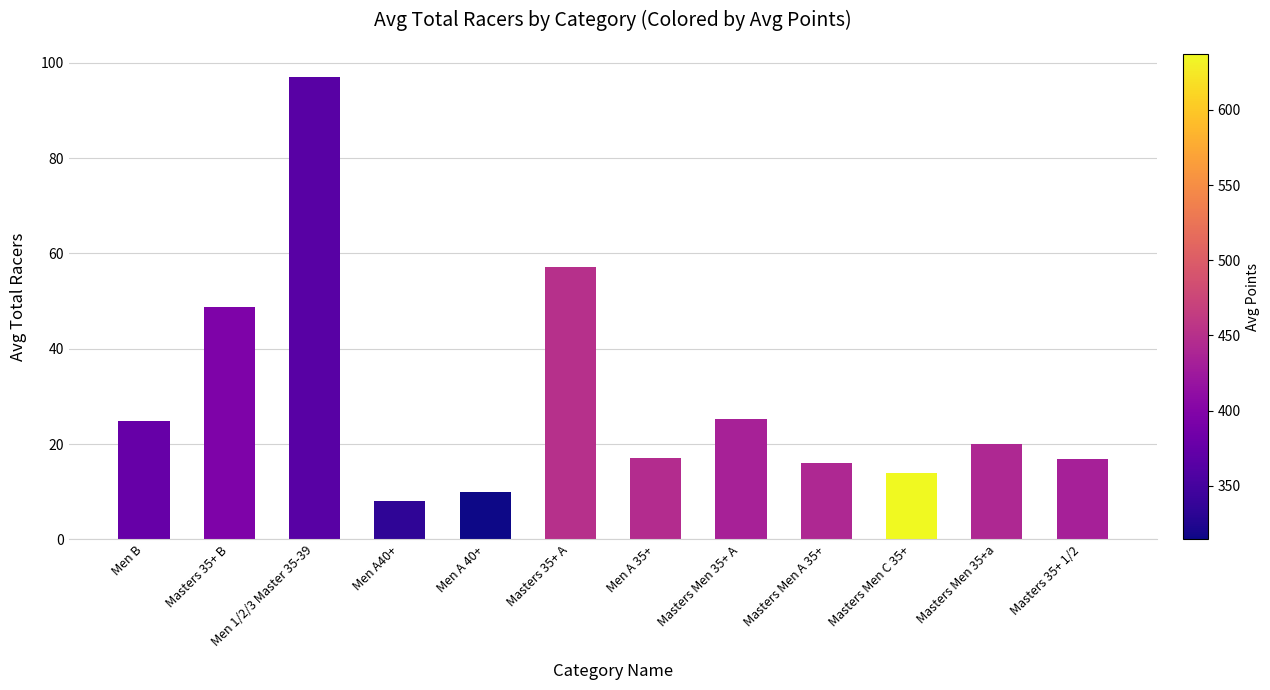

What is the label of the 6th bar from the left?

Masters 35+ A